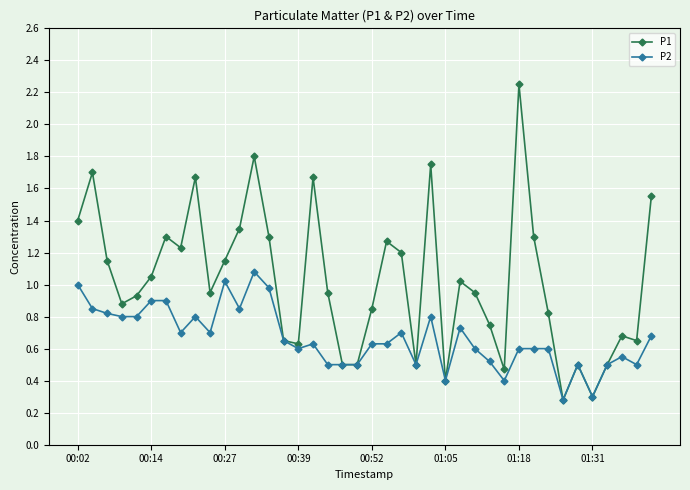

Does the chart have visible grid lines?

Yes